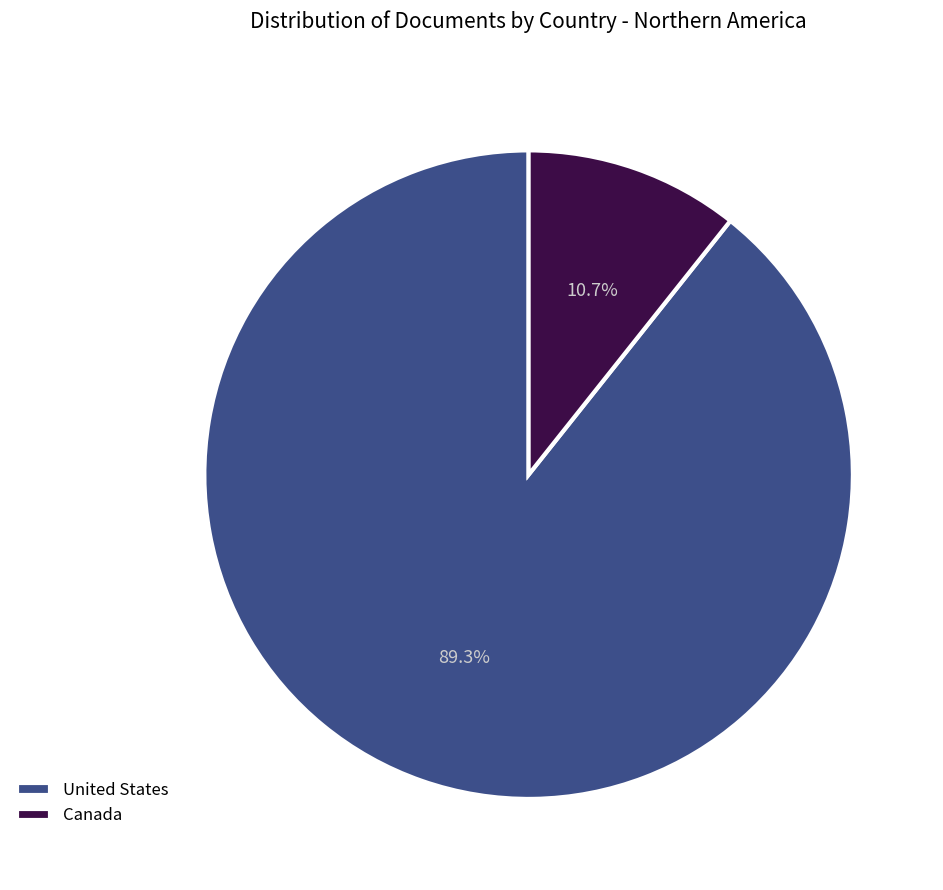

The United States slice represents 89% of the pie. True or false?

True